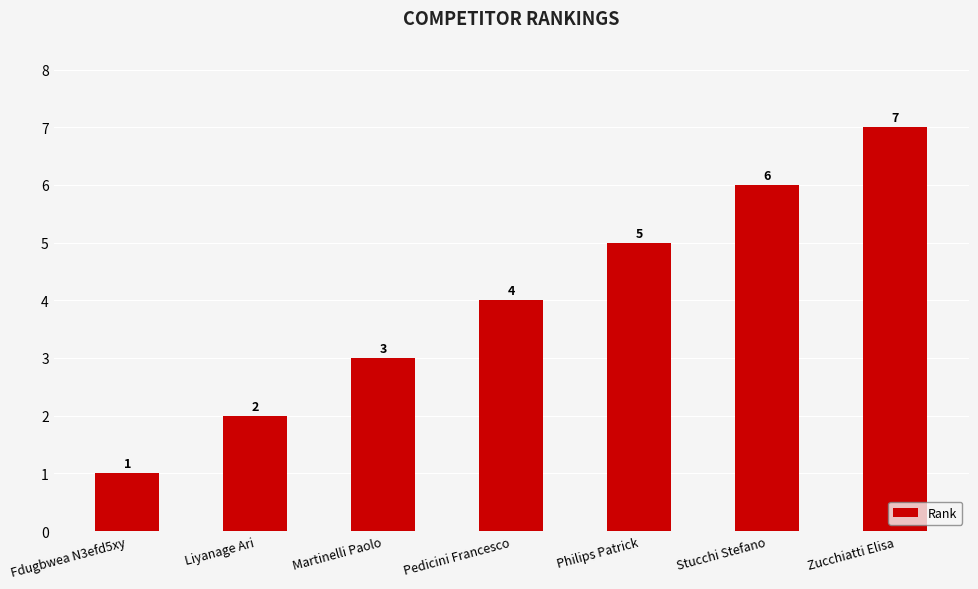

Which category has the lowest value across all series?

Fdugbwea N3efd5xy